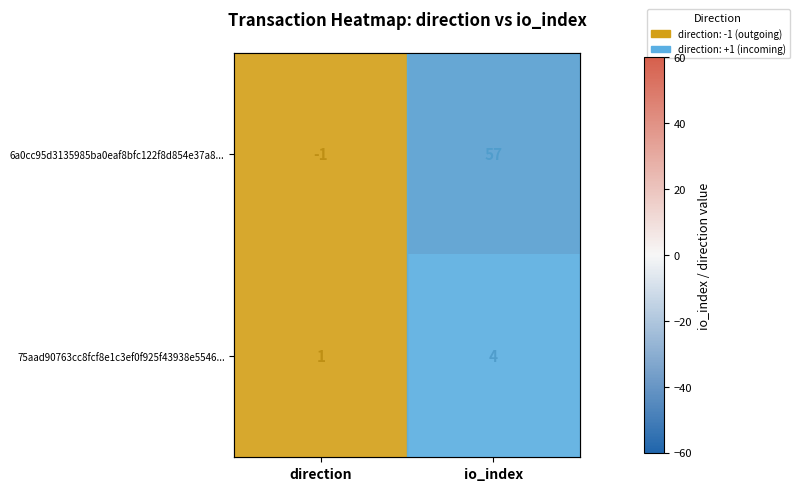

Which series has the largest total across all categories?

6a0cc95d3135985ba0eaf8bfc122f8d854e37a8...